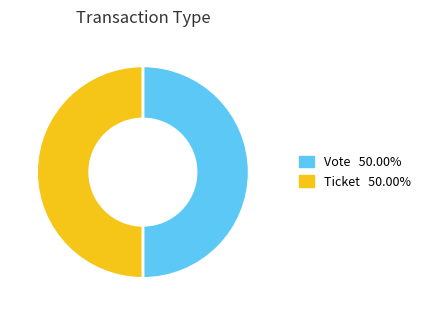

Approximately how many times larger is the value at Ticket compared to Vote?

1.0